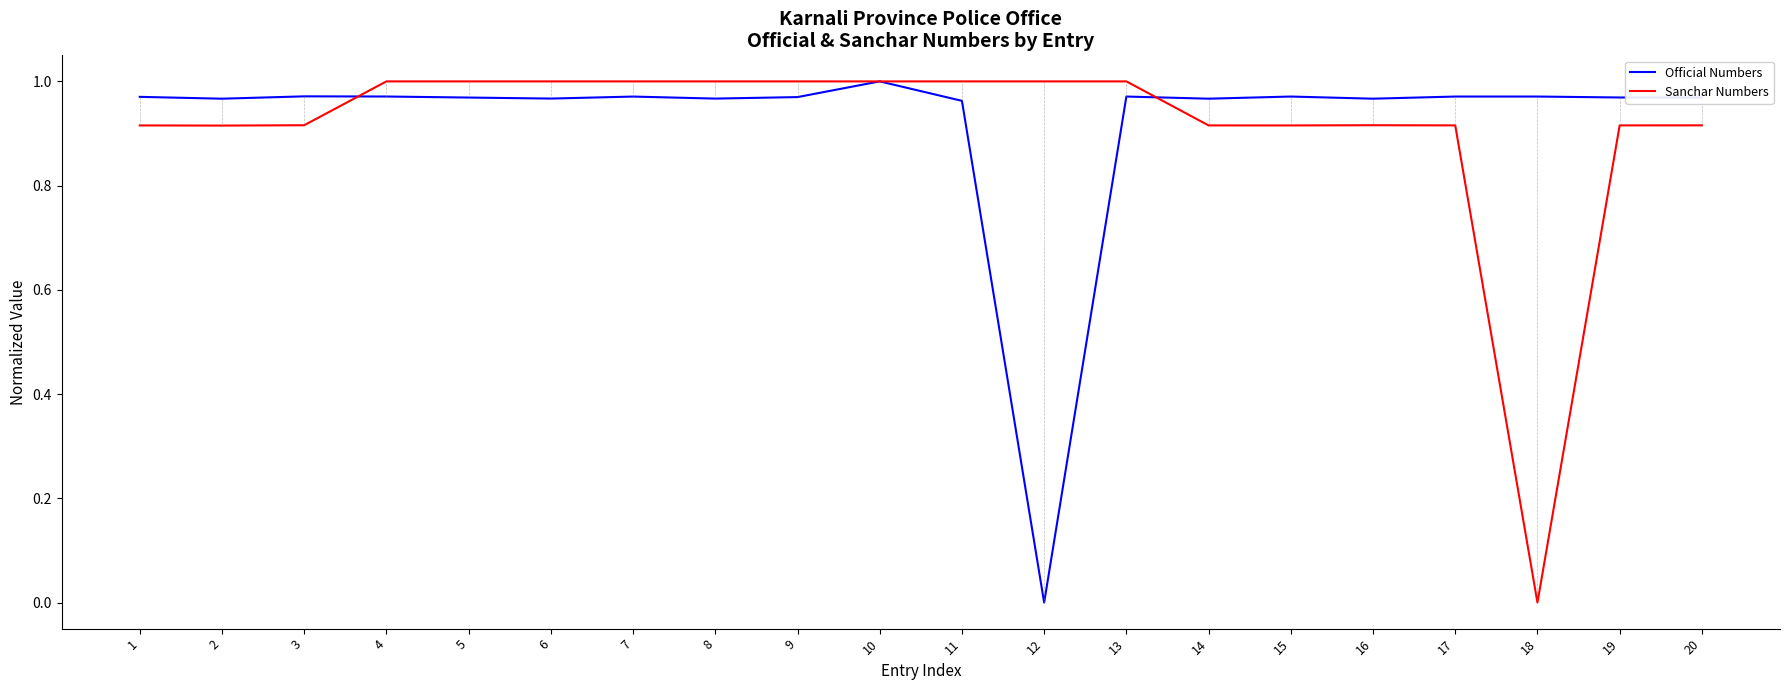

At which label is Official Numbers closest to 0?

12